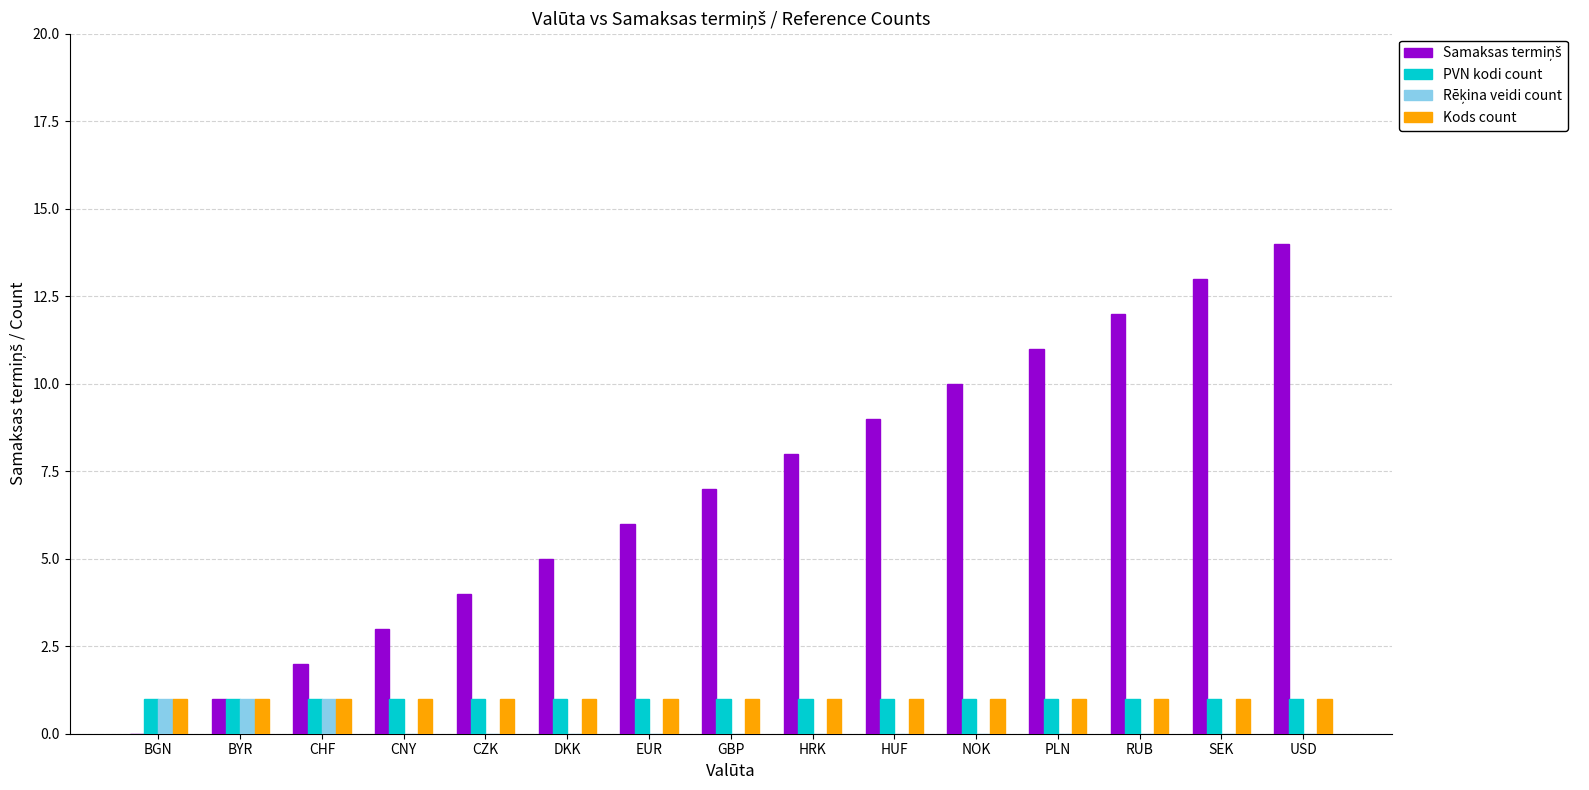

What is the total value across all series at CZK?

6